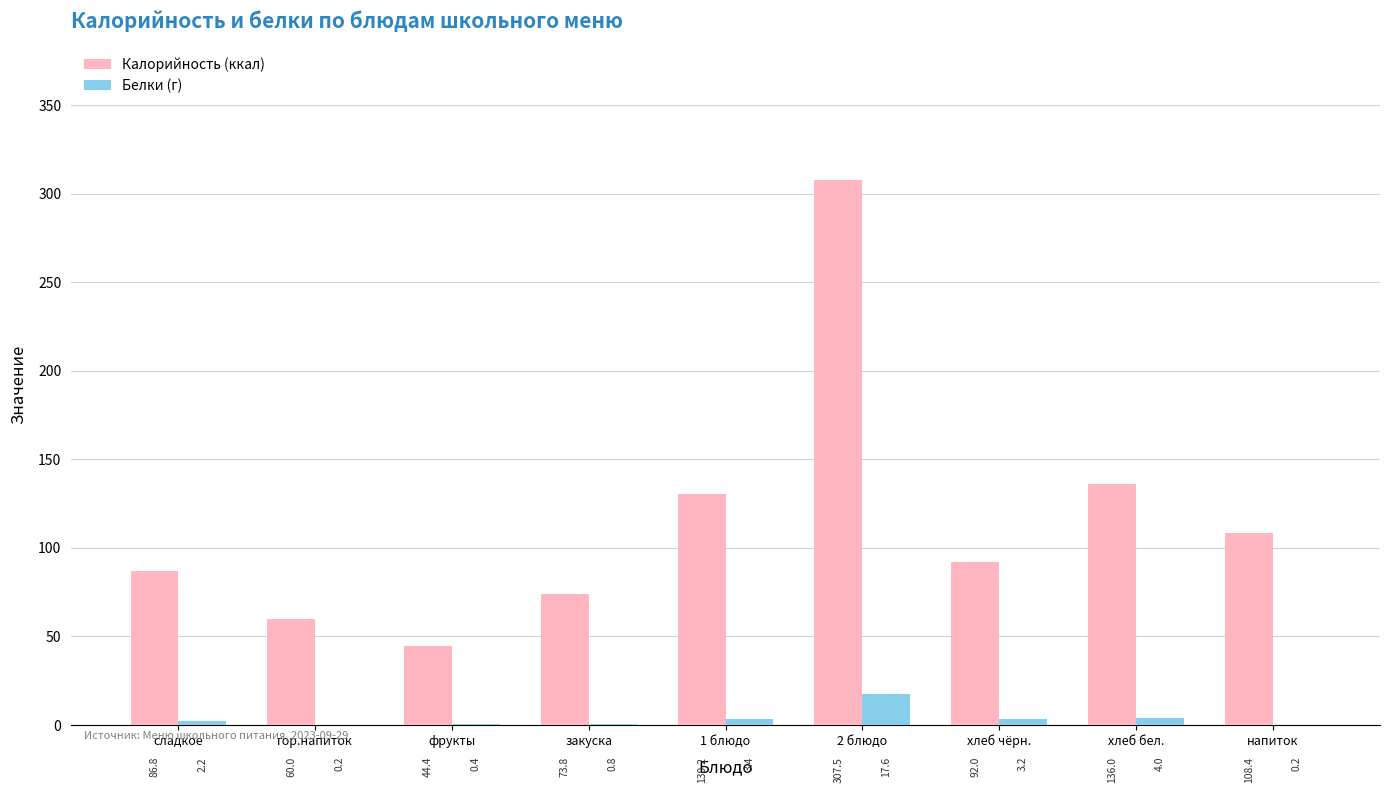

What is the greatest value displayed?

307.5